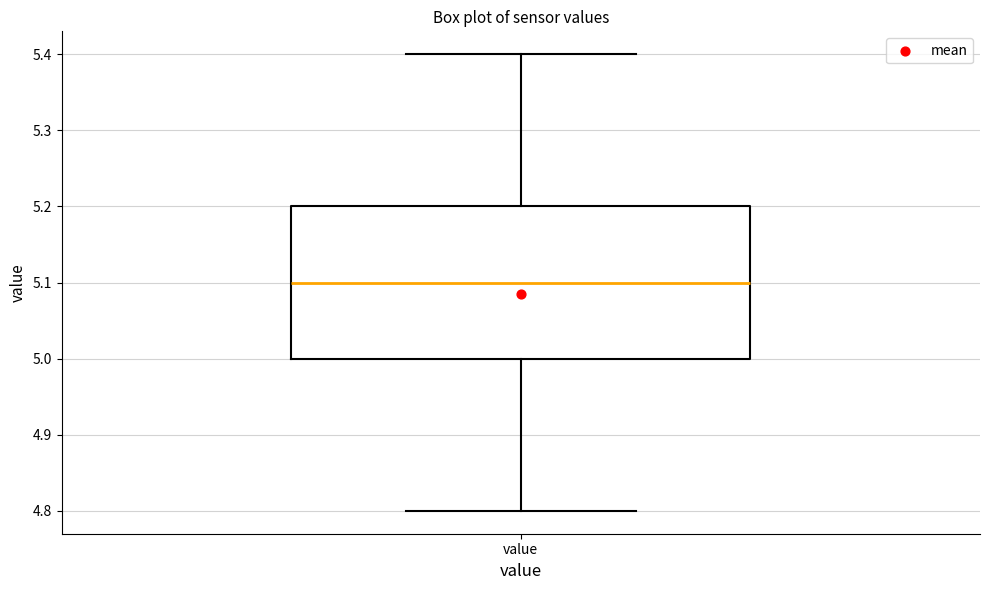

Where is the lower edge of the box for value on the y-axis? The values are not printed on the chart, so give them approximately, as read against the axis.

5.0